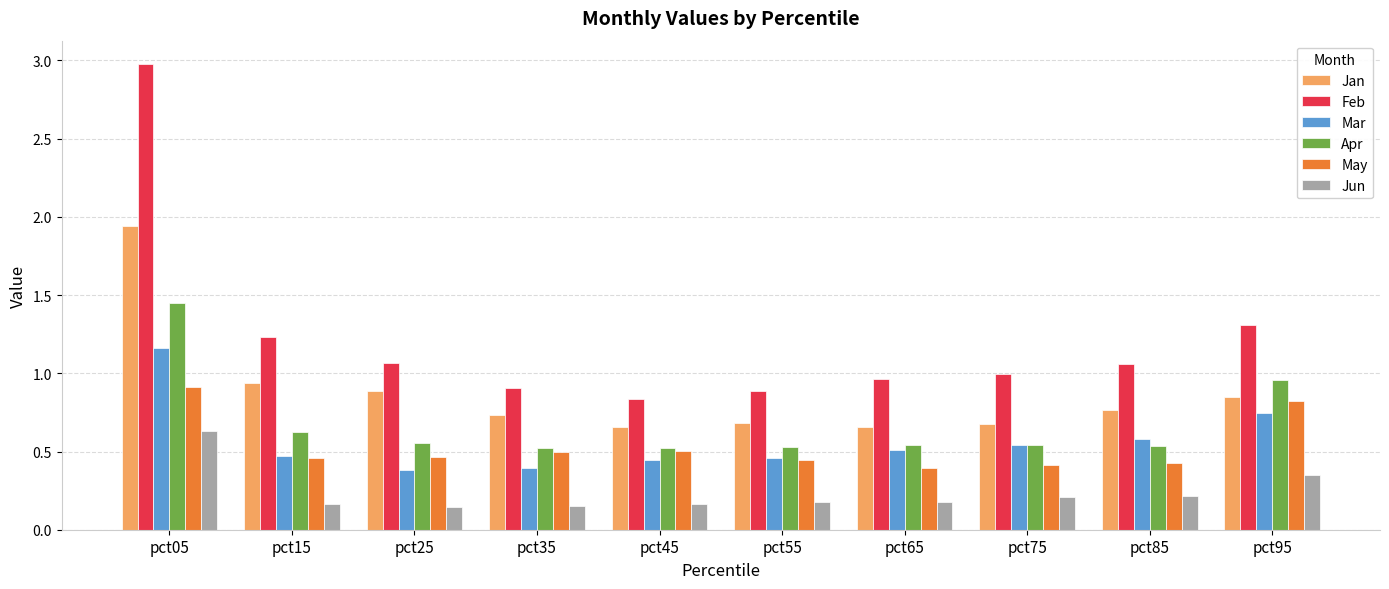

List the series in order of their peak value, lowest first.

Jun, May, Mar, Apr, Jan, Feb